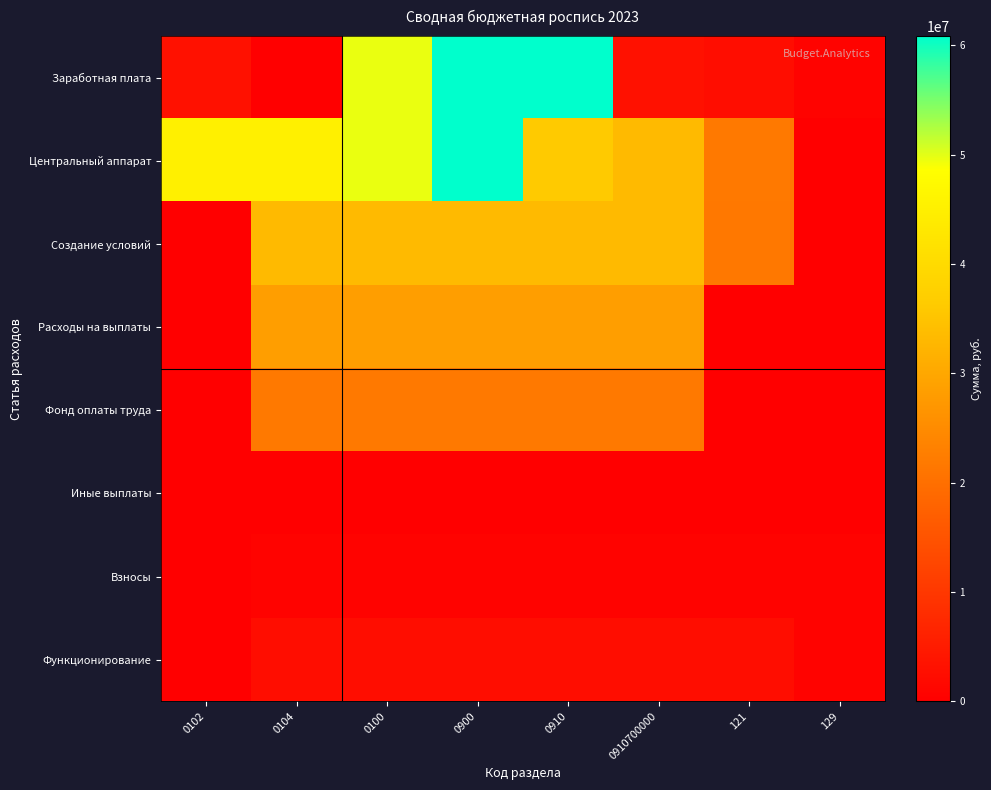

Between 0910 and 129, which series saw the biggest shift?

Заработная плата